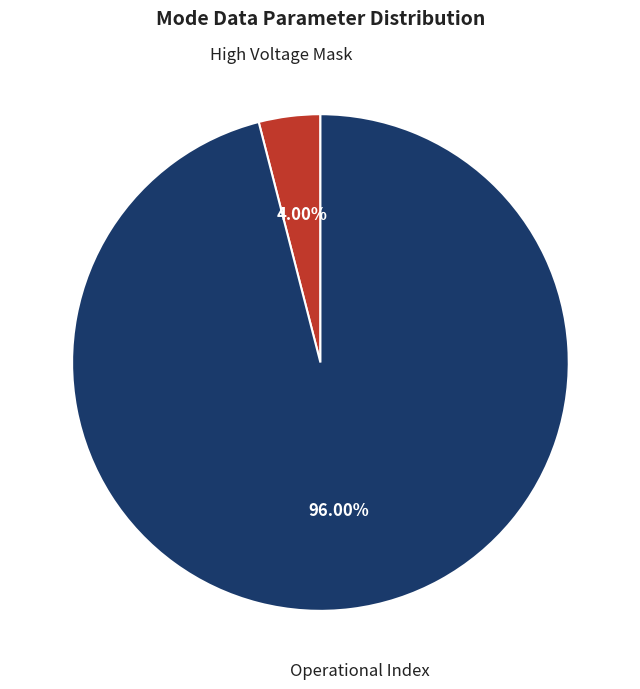

Count the number of slices in the pie.

2